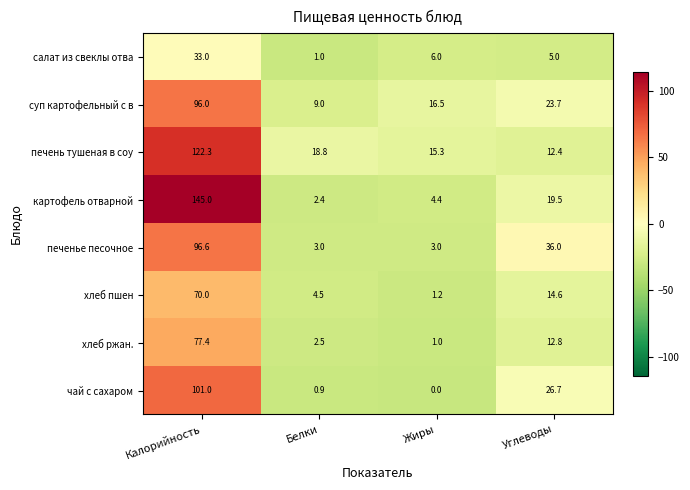

At which category is the sum across all series the highest?

Калорийность